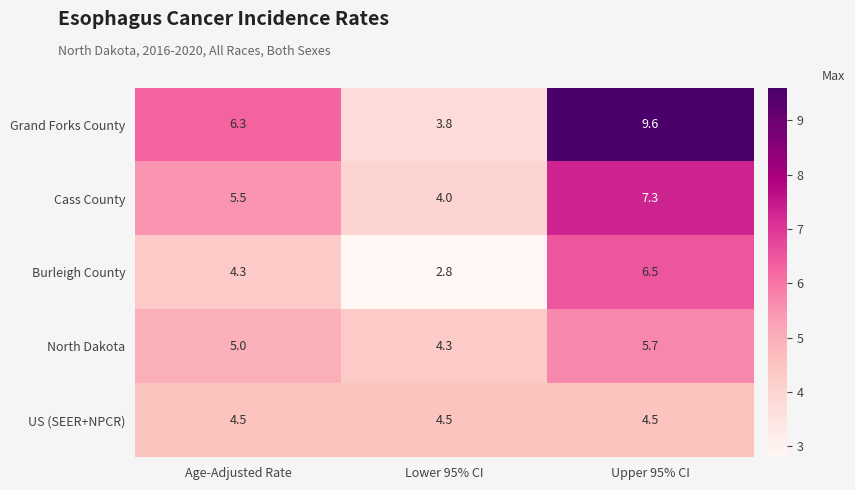

What is the sum of the US (SEER+NPCR) values at Upper 95% CI and Lower 95% CI?

9.0